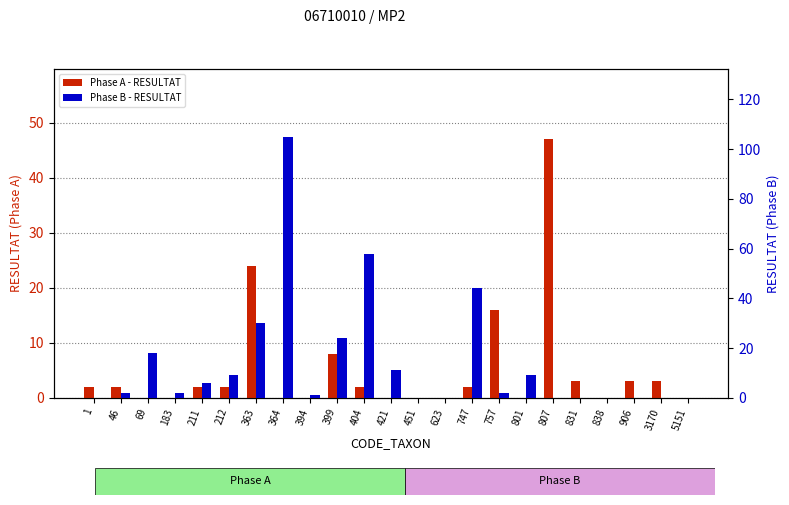

At 5151, list the series in order from largest to smallest.

Phase A - RESULTAT, Phase B - RESULTAT